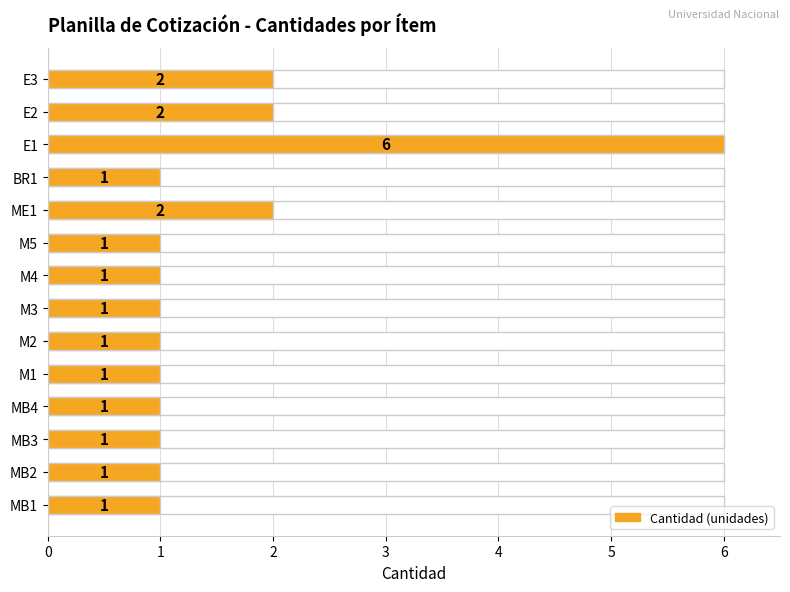

What is the value of the 11th bar from the left?

1